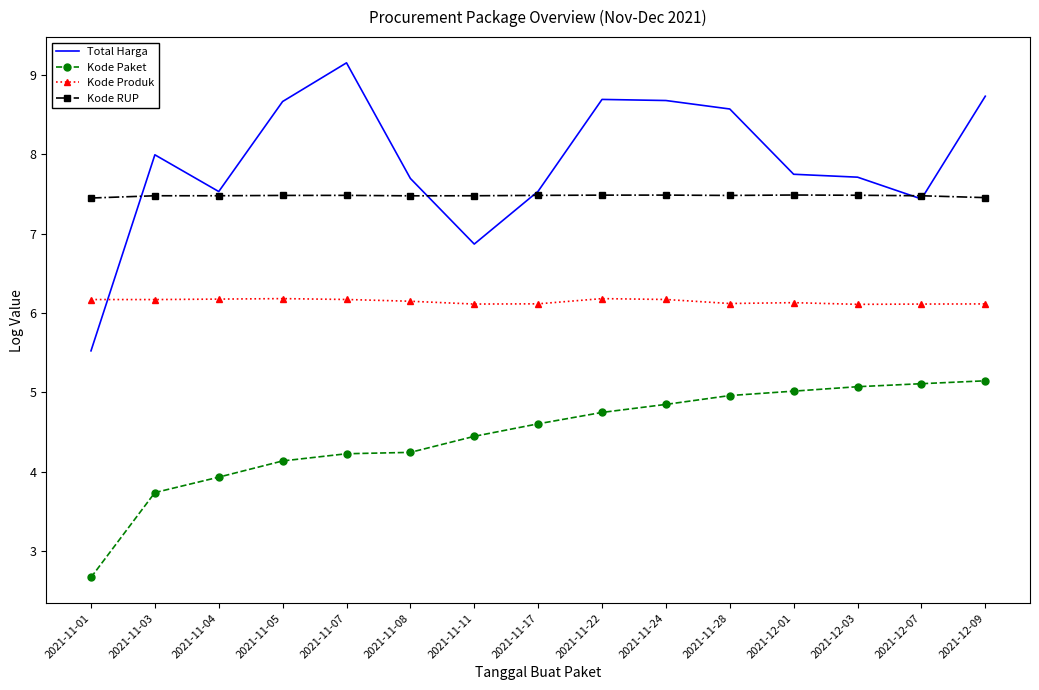

What position from the right is 2021-11-22?

7